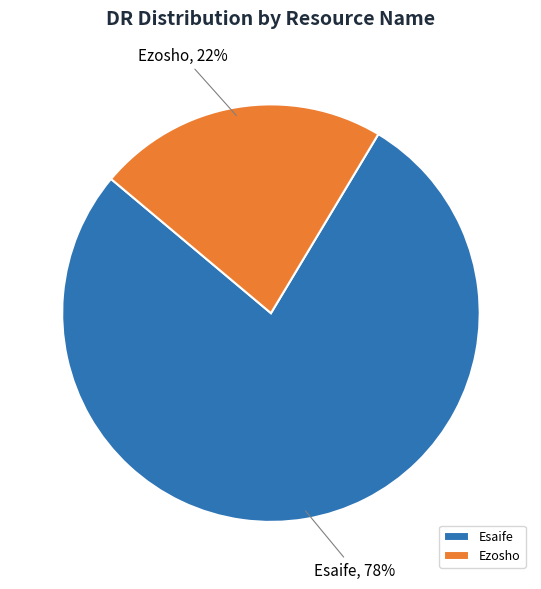

Does any single category account for the majority?

Yes